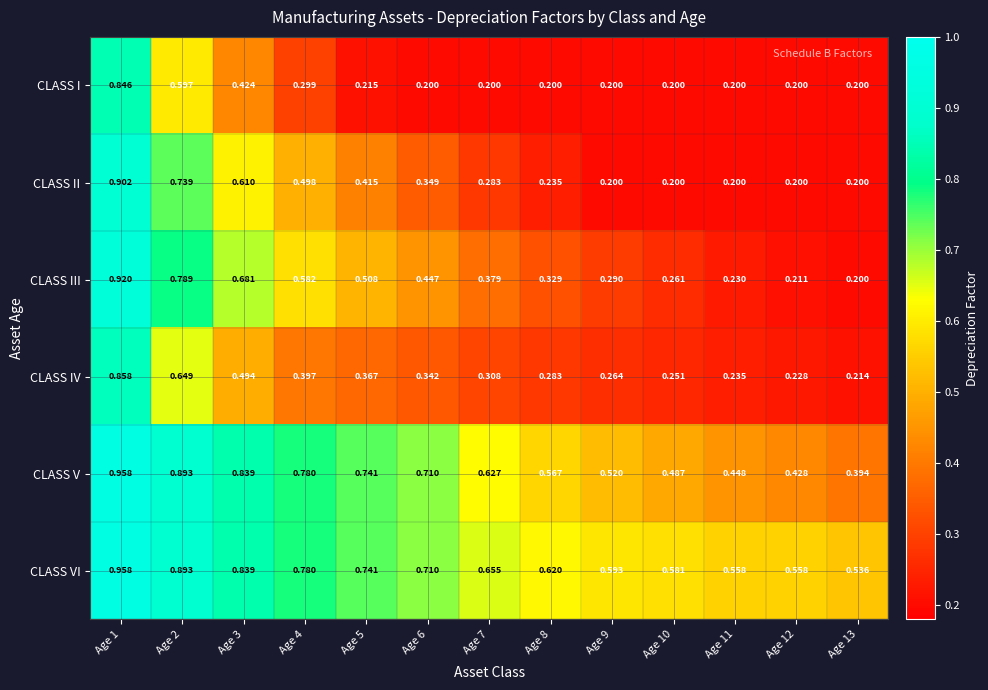

What is the total value across all series at Age 4?

3.3